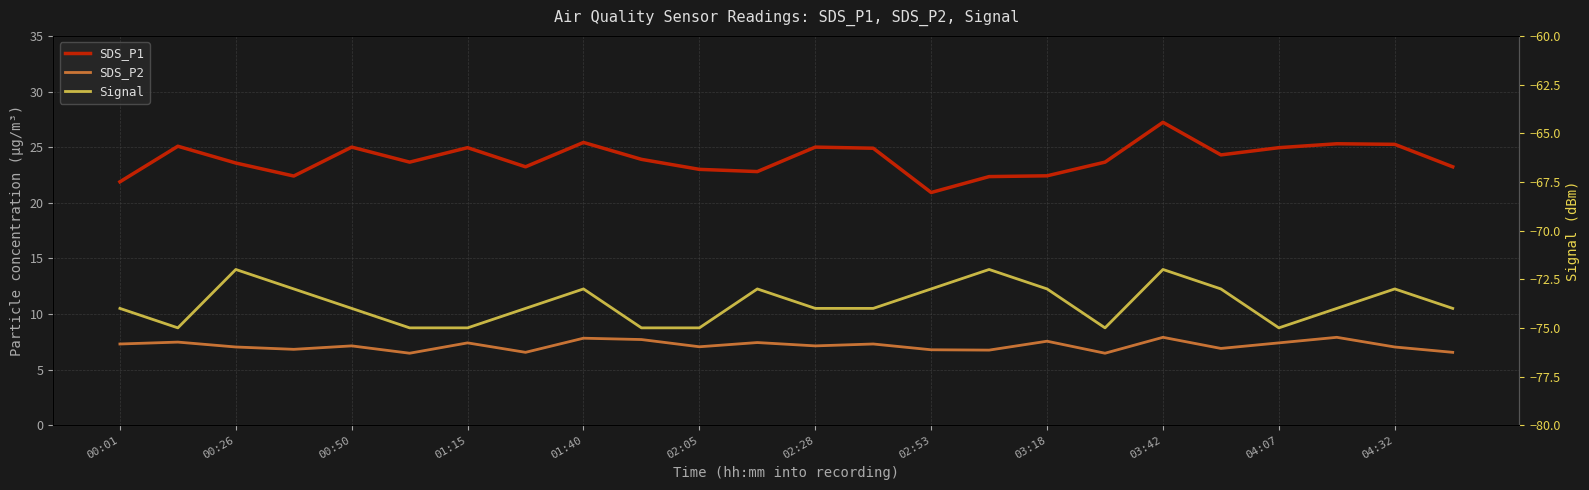

List the series in order of their overall mean, lowest first.

Signal, SDS_P2, SDS_P1